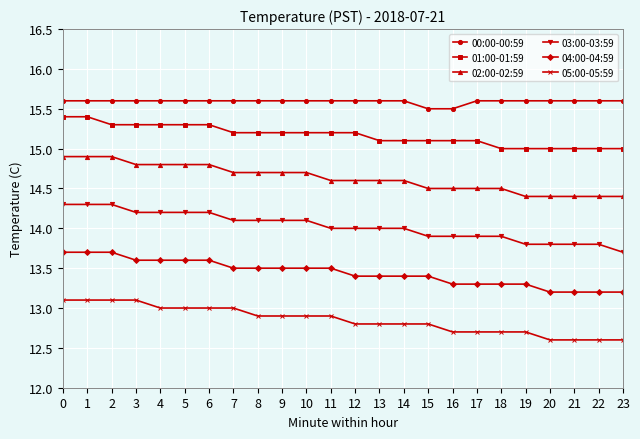

Rank the series at 13 from lowest to highest value.

05:00-05:59, 04:00-04:59, 03:00-03:59, 02:00-02:59, 01:00-01:59, 00:00-00:59